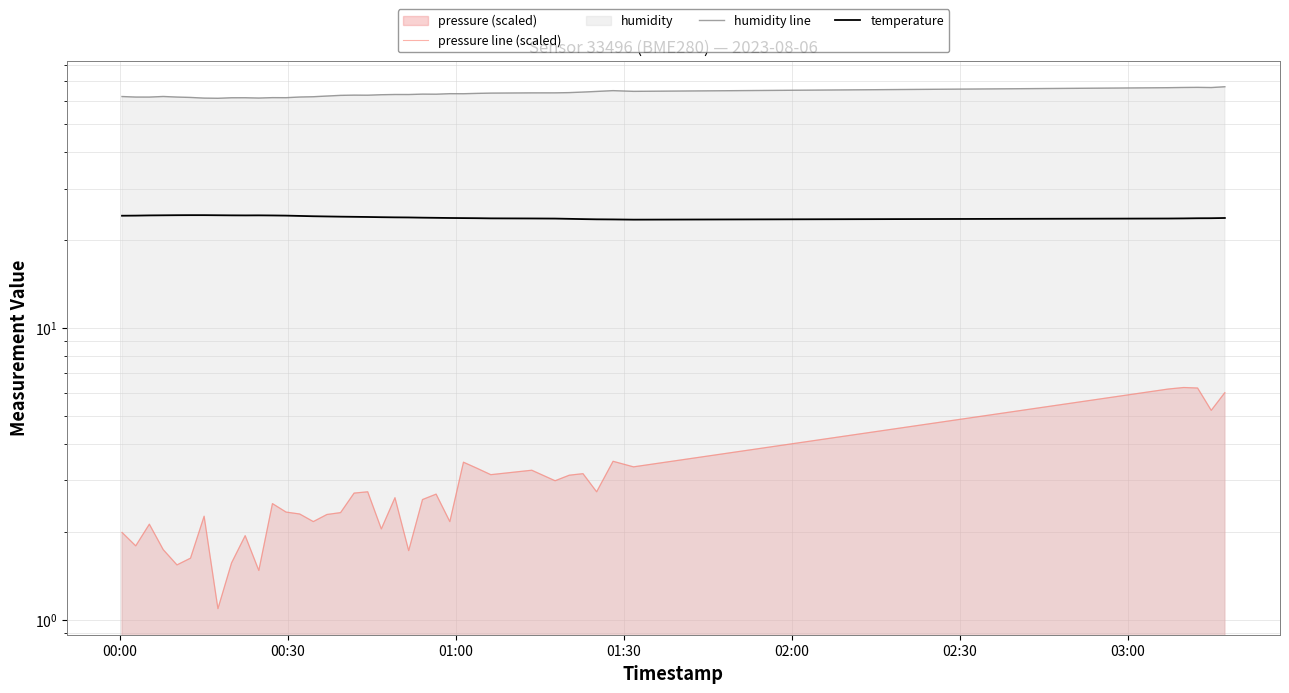

Is it true that pressure line (scaled) equals 3.4 at 16?

False